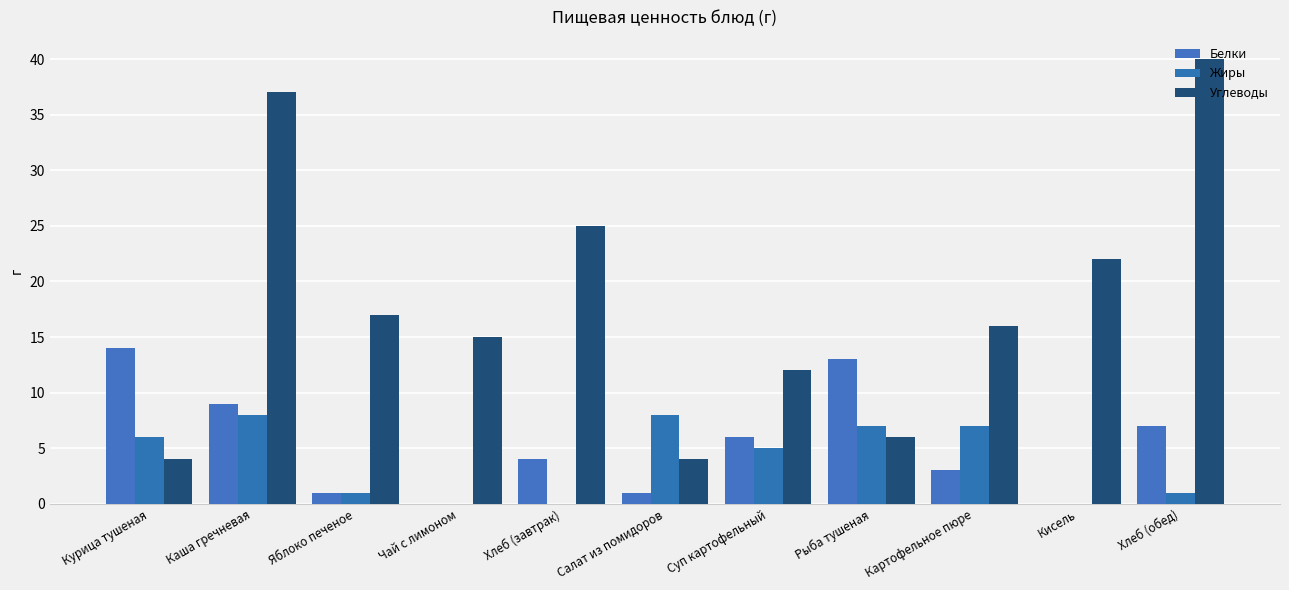

At which label does Жиры reach its peak?

Каша гречневая